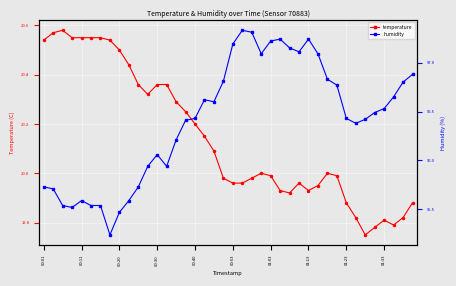

The value of temperature at 00:53 is 9.0. True or false?

False